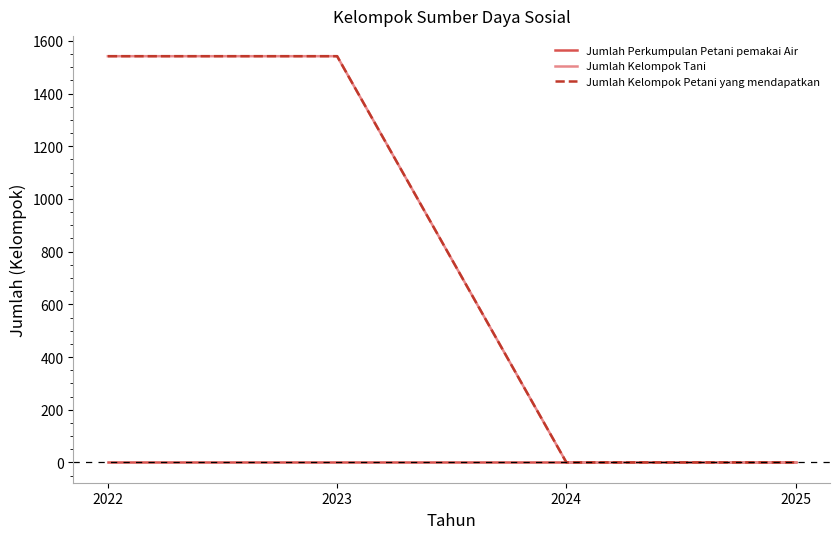

What is the difference between the second highest and second lowest values in the Jumlah Kelompok Tani series?

1542